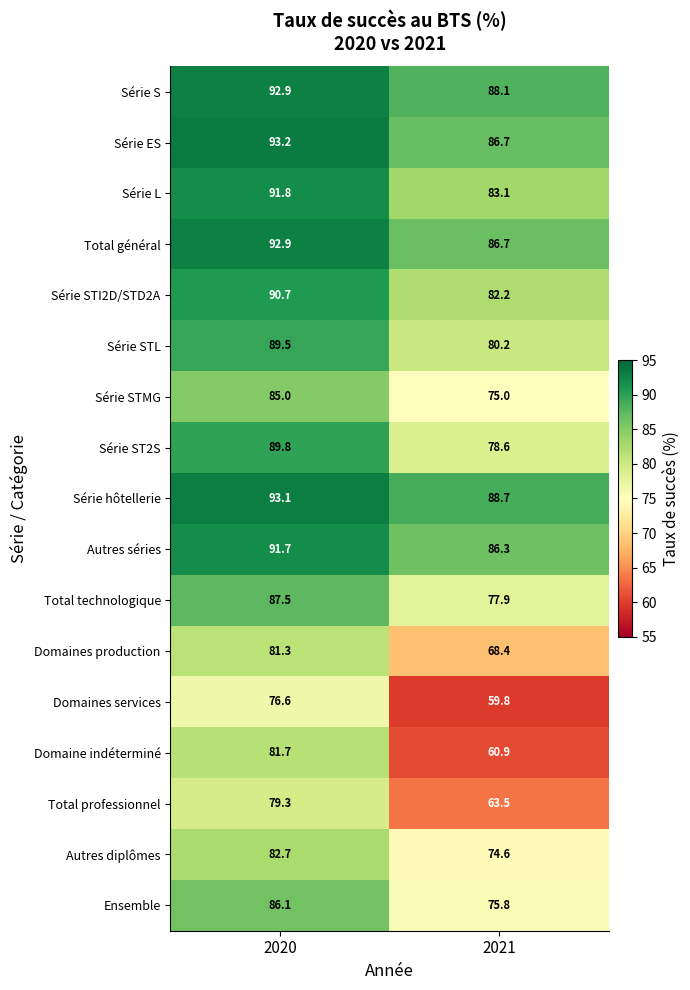

Which series has the largest total across all categories?

Série hôtellerie